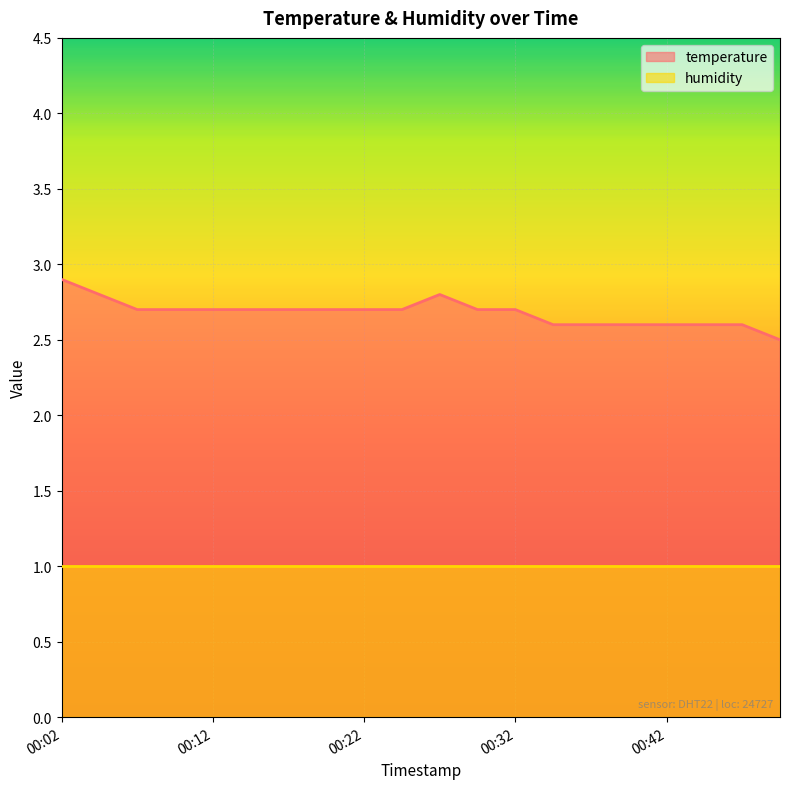

How many lines are shown in the chart?

2